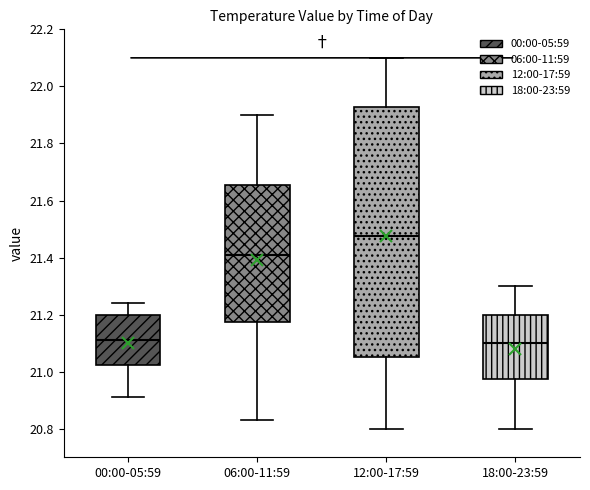

Reading left to right, read every box against the y-axis: the position of its median line, the range the box covers, and the ends of its whiskers. The values are not printed on the chart, so give them approximately, as read against the axis.

00:00-05:59: median 21.12, box 21.02 to 21.20, whiskers 20.92 to 21.24
06:00-11:59: median 21.42, box 21.18 to 21.66, whiskers 20.84 to 21.90
12:00-17:59: median 21.48, box 21.06 to 21.92, whiskers 20.80 to 22.10
18:00-23:59: median 21.10, box 20.98 to 21.20, whiskers 20.80 to 21.30